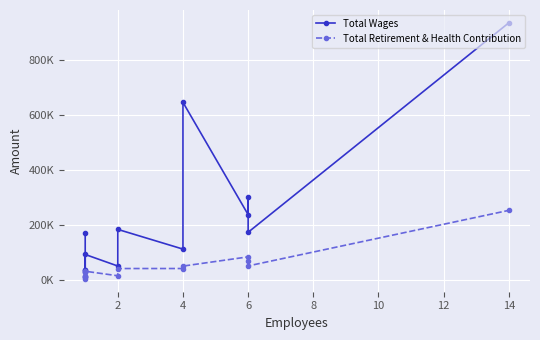

Is the value of Total Retirement & Health Contribution at 10 greater than the value of Total Wages at 10?

No